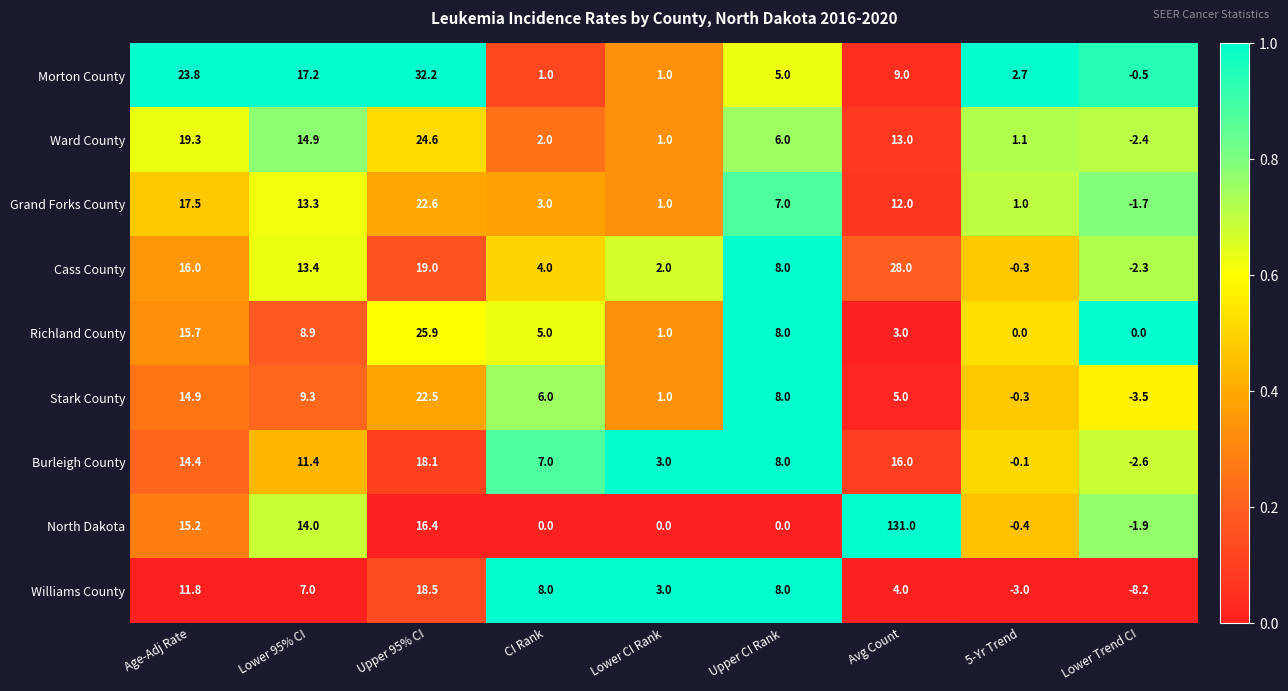

What is the sum of all Grand Forks County values?

75.7